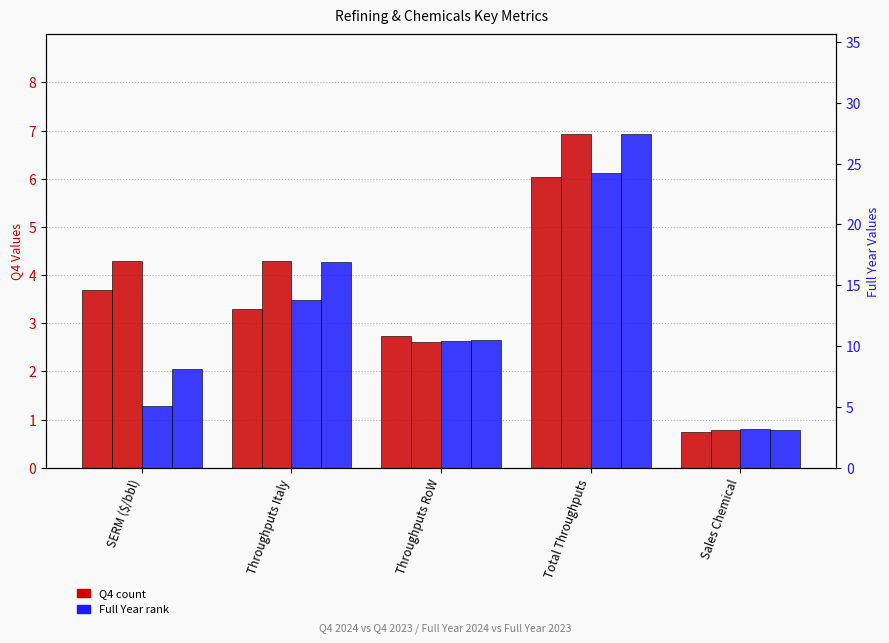

Reading left to right, list all the values displayed in this chart.

Q4 2024: SERM ($/bbl)=3.7	Throughputs Italy=3.3	Throughputs RoW=2.7	Total Throughputs=6.0	Sales Chemical=0.7
Q4 2023: SERM ($/bbl)=4.3	Throughputs Italy=4.3	Throughputs RoW=2.6	Total Throughputs=6.9	Sales Chemical=0.8
Full Year 2024: SERM ($/bbl)=5.1	Throughputs Italy=13.8	Throughputs RoW=10.4	Total Throughputs=24.2	Sales Chemical=3.2
Full Year 2023: SERM ($/bbl)=8.1	Throughputs Italy=16.9	Throughputs RoW=10.5	Total Throughputs=27.4	Sales Chemical=3.1